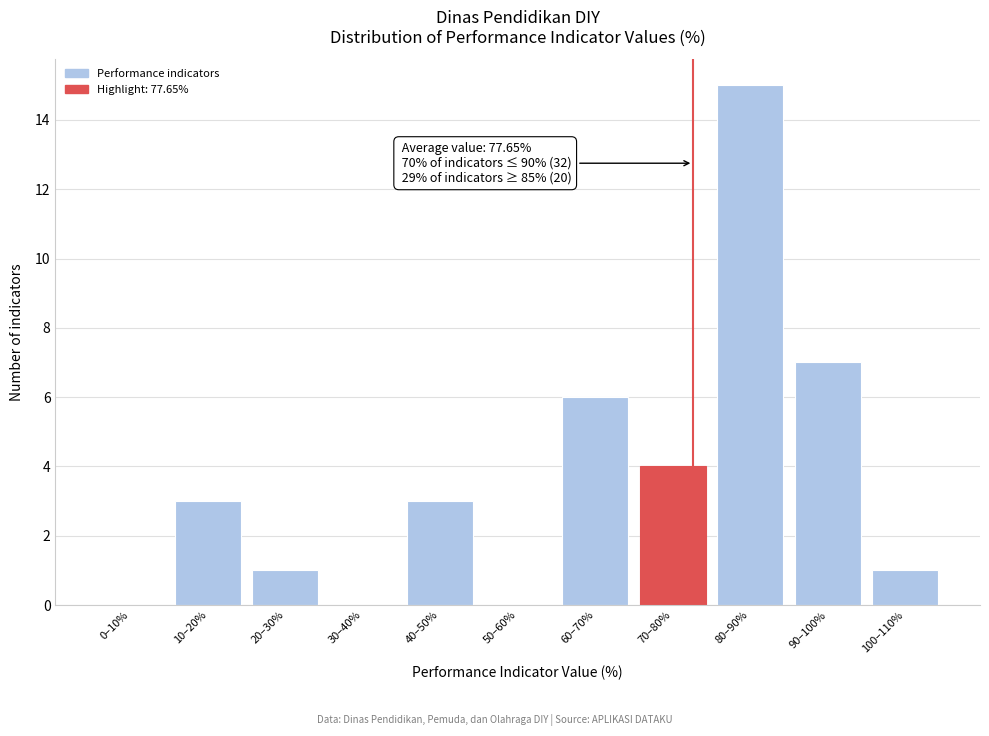

Reading left to right, list all the values displayed in this chart.

0–10%=0	10–20%=3	20–30%=1	30–40%=0	40–50%=3	50–60%=0	60–70%=6	70–80%=4	80–90%=15	90–100%=7	100–110%=1